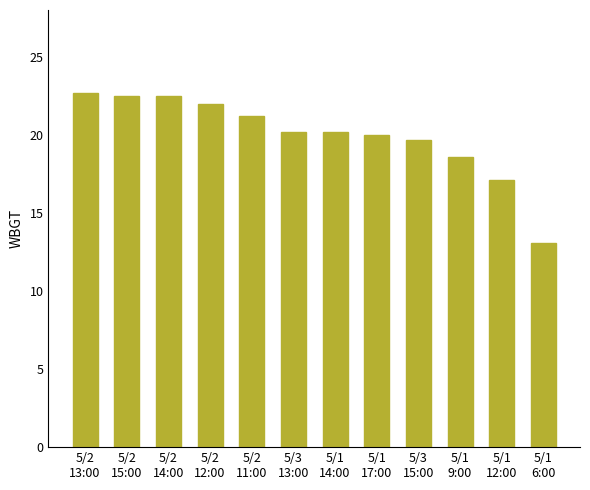

What is the approximate value at 5/3
15:00?

19.7